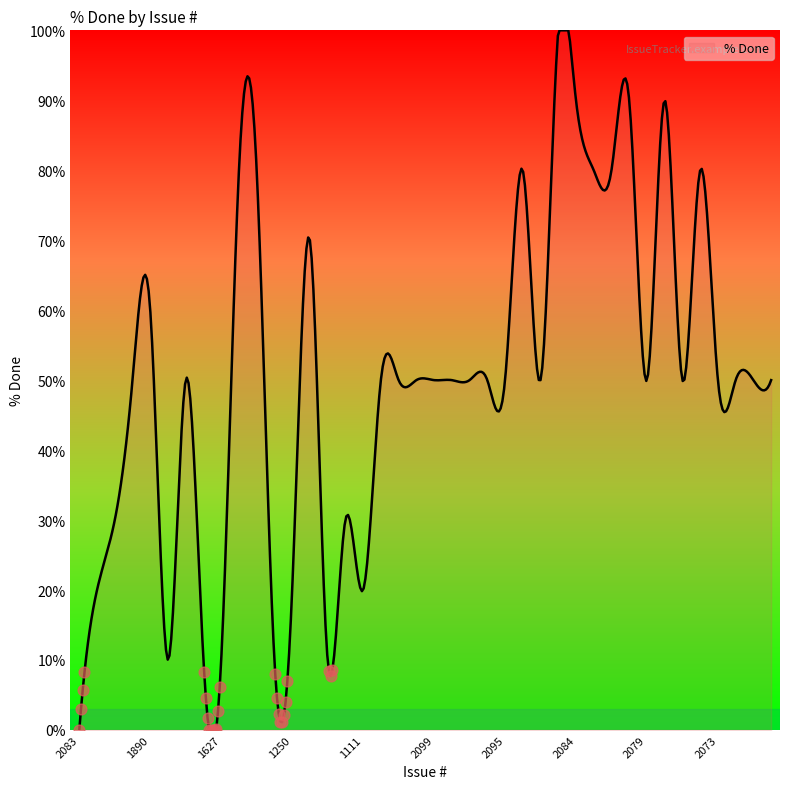

What is the difference between the maximum and minimum values?

100.0